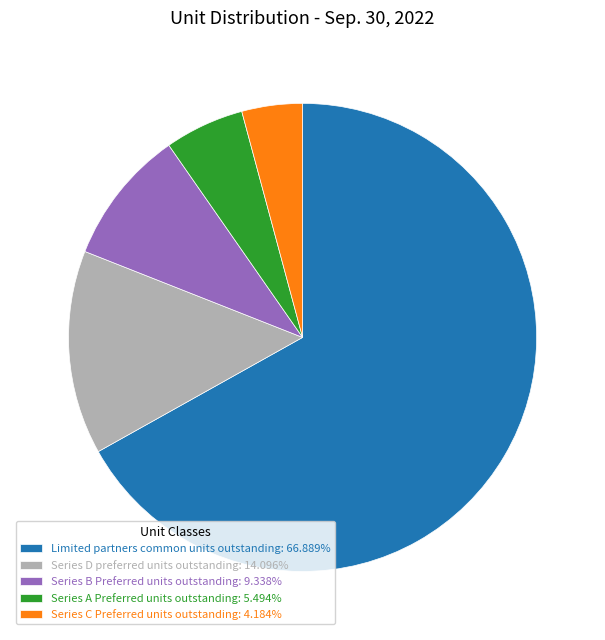

Combined, do Series A Preferred units outstanding: 5.494% and Series C Preferred units outstanding: 4.184% account for over 50%?

No